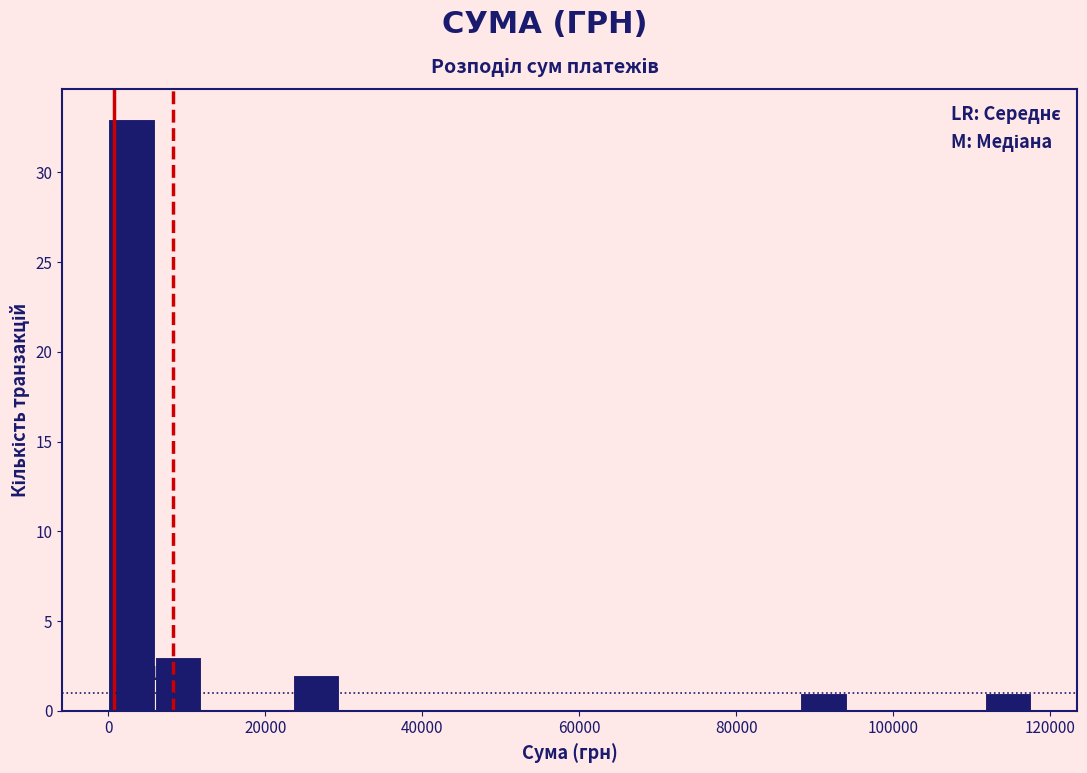

Read against the x-axis, roughly where is the centre of the tallest bar?

2000